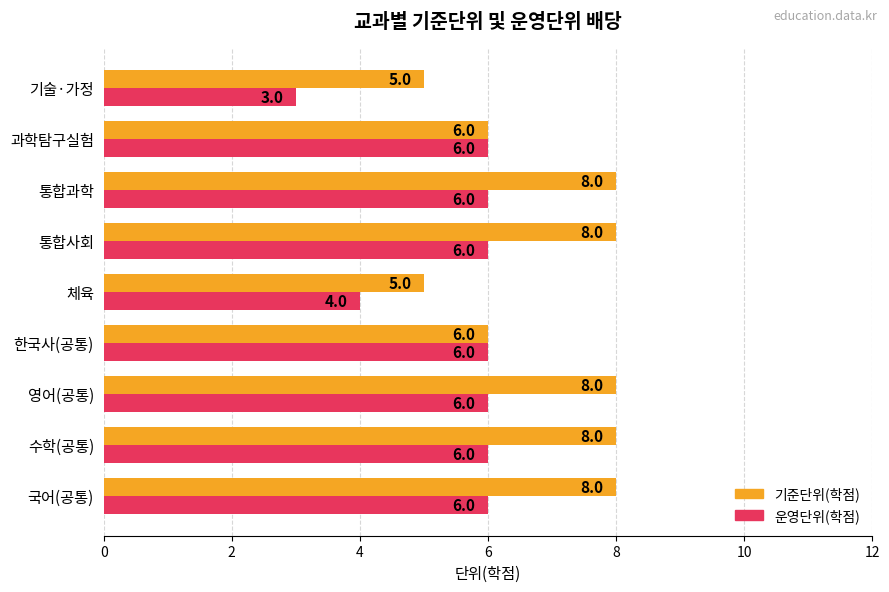

The 기준단위(학점) series shows 6 at 한국사(공통). True or false?

True